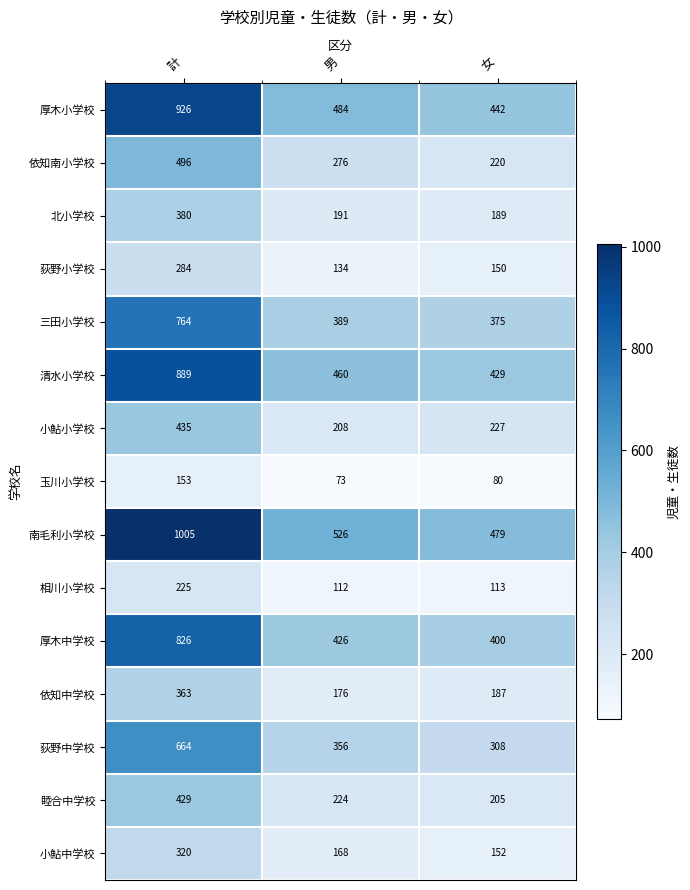

Read the 三田小学校 value at 男, to the nearest 50.

400